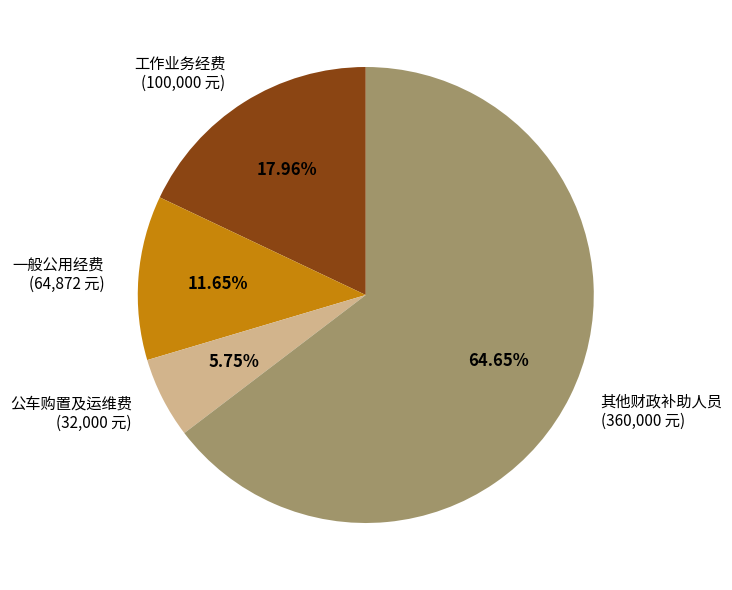

What is the total percentage of 工作业务经费 and 其他财政补助人员?

82.6%